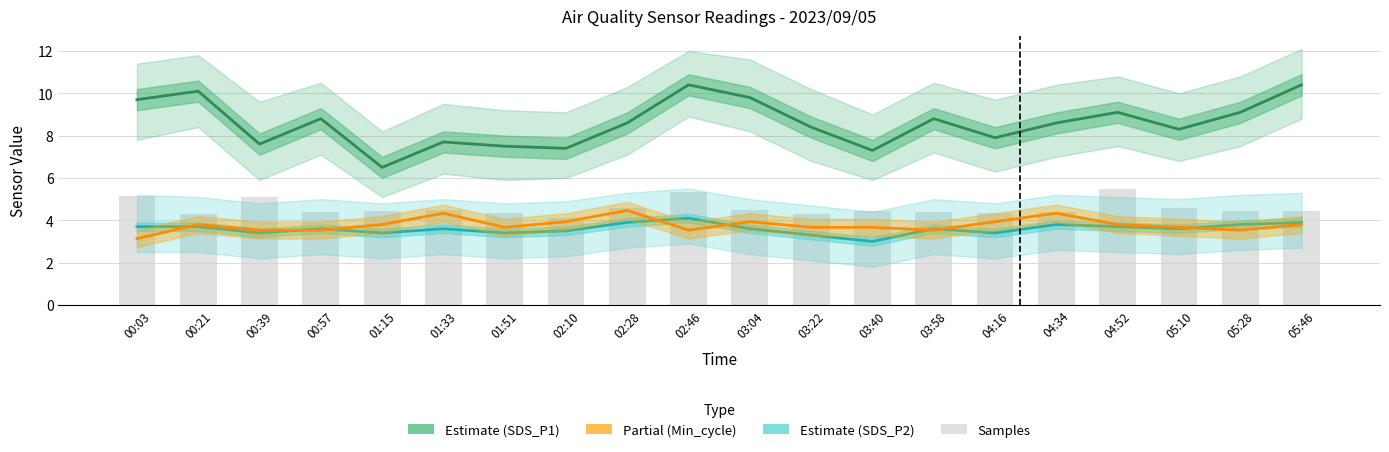

What is the sum of the SDS_P1 (Estimate) values at 03:22 and 02:28?

17.0